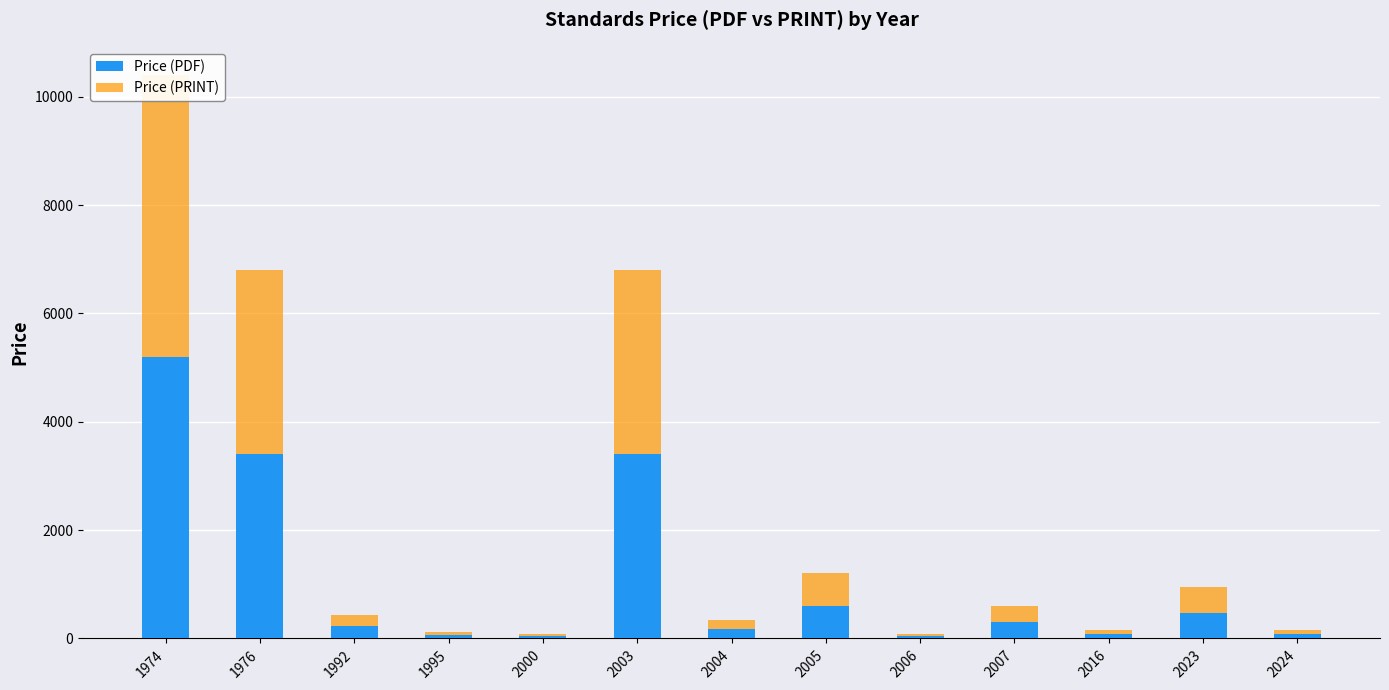

Read the Price (PDF) value at 2024.

82.2